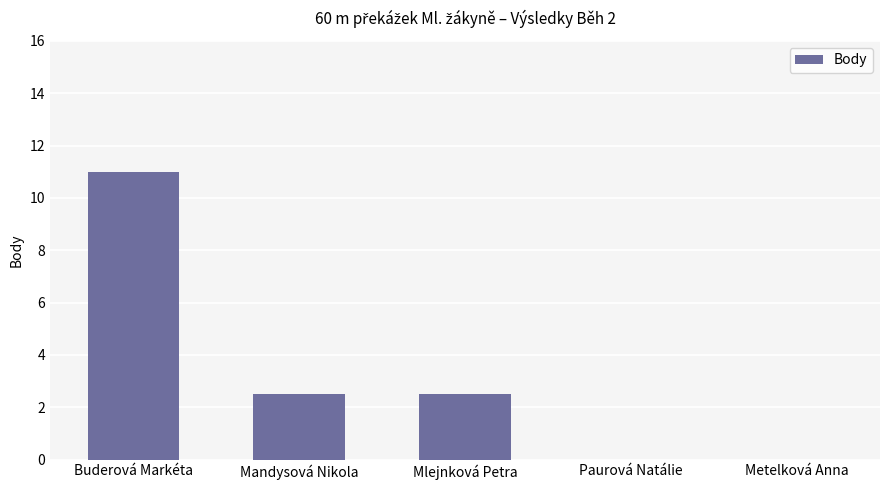

True or false: the data shows 11.0 at Buderová Markéta.

True